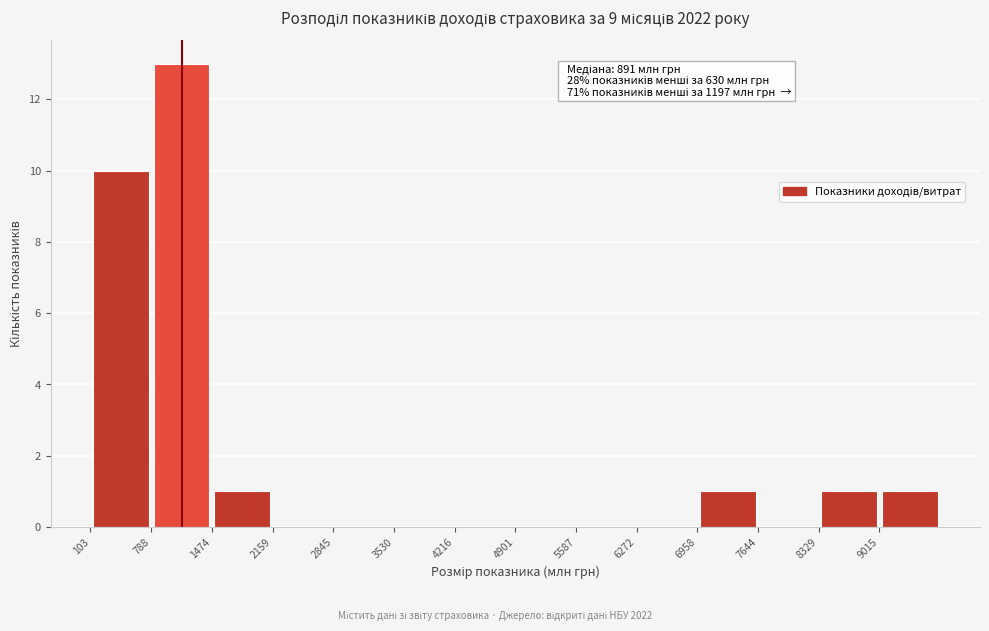

Which range on the x-axis has the tallest bar?

800 to 1500